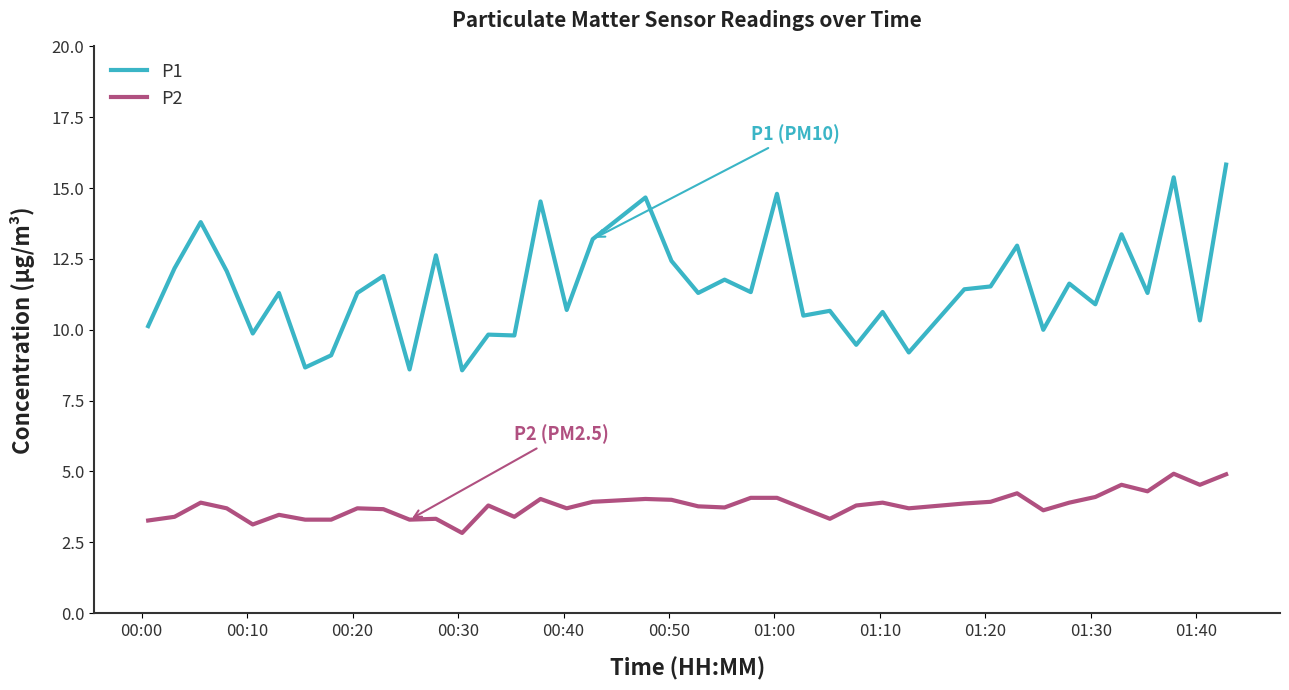

Which series has the largest total across all categories?

P1